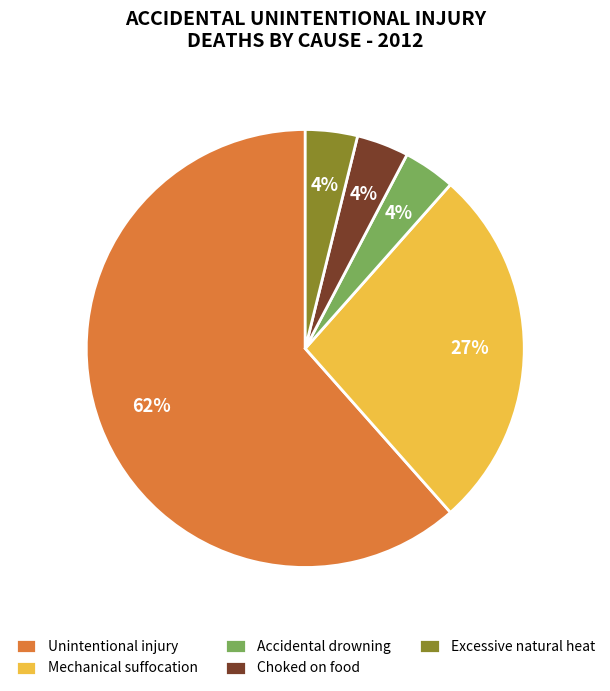

Count the number of slices in the pie.

5